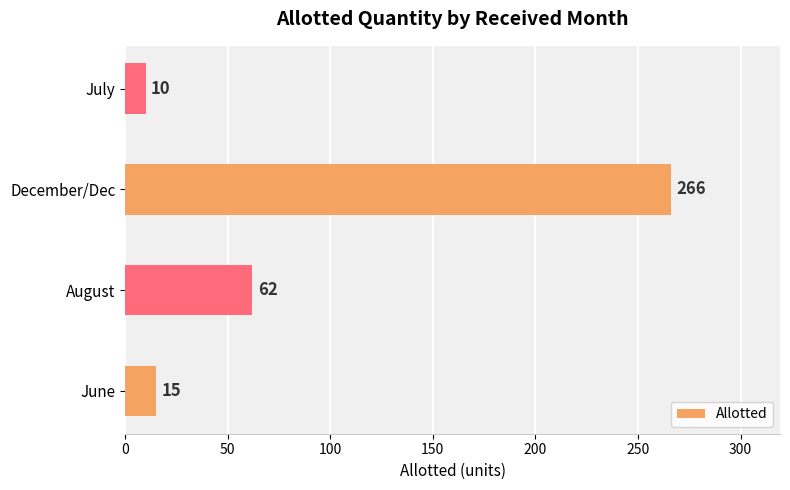

What is the difference between the second highest and second lowest values?

47